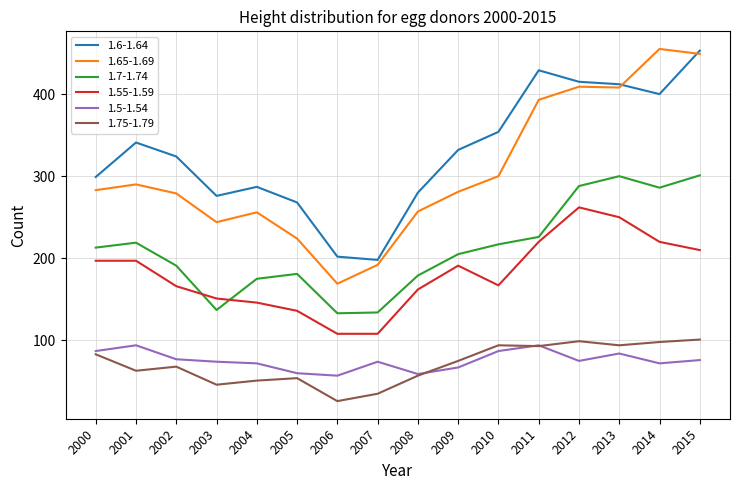

Between which two adjacent categories do 1.65-1.69 and 1.6-1.64 first intersect?

2013 and 2014